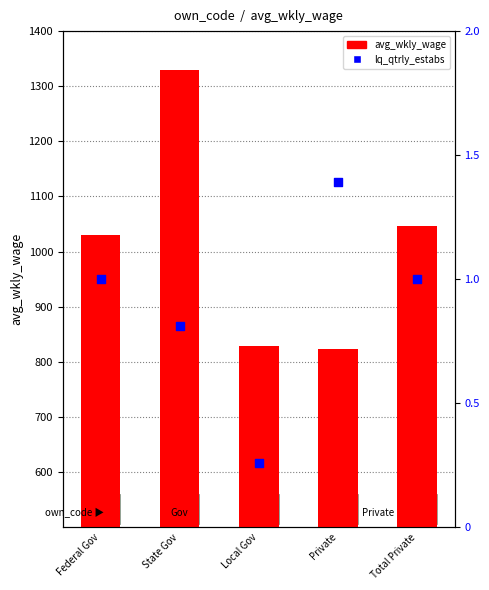

Is the value of lq_qtrly_estabs at Total Private greater than the value of avg_wkly_wage at Federal Gov?

No